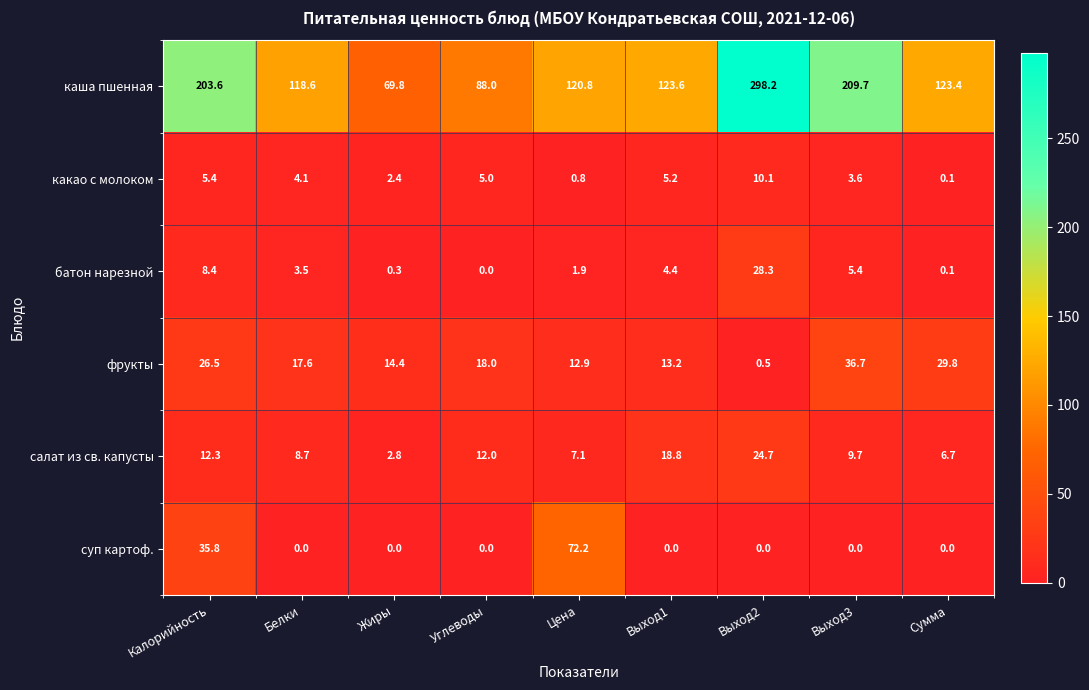

What is the greatest value displayed?

298.2